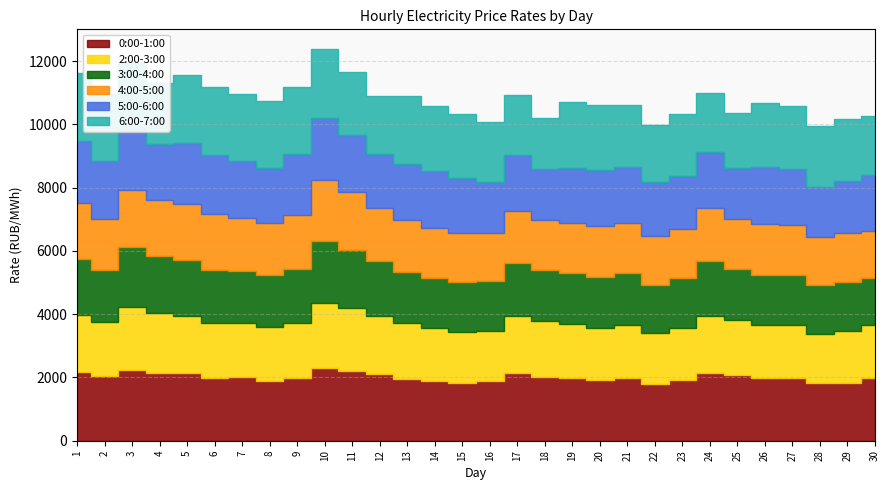

What is the value of the 6:00-7:00 point at the 23rd from the left?

1965.2